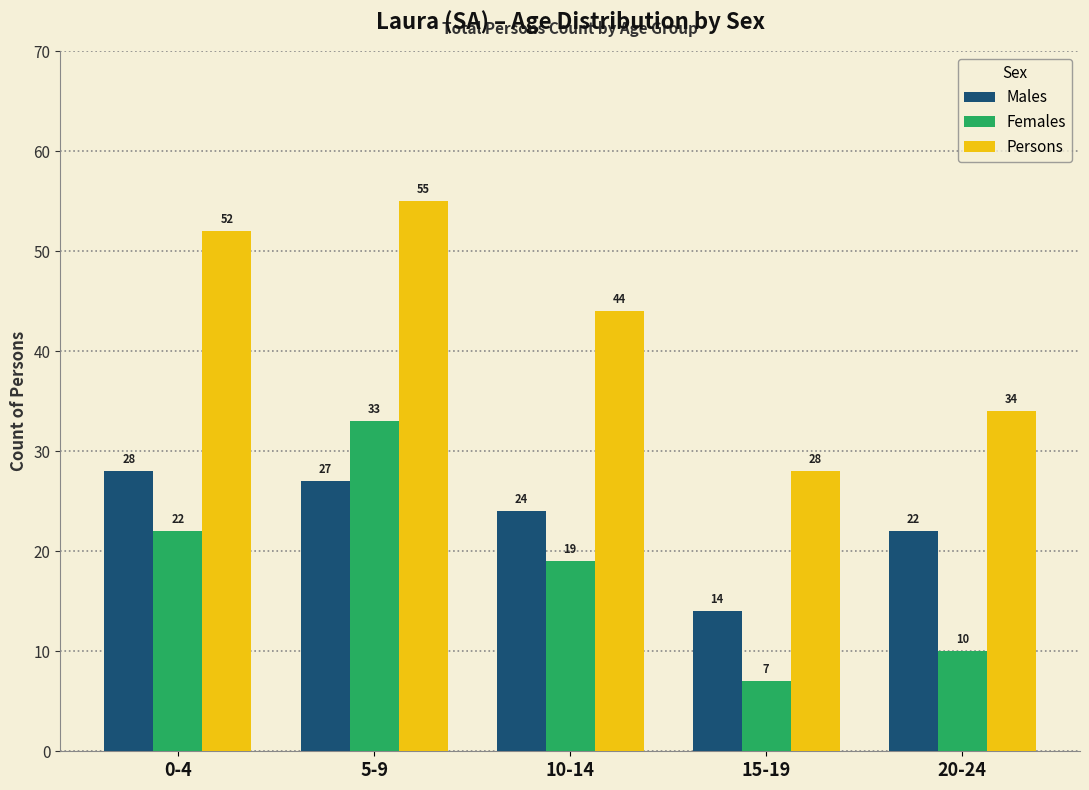

Reading left to right, what are all the values shown in this chart?

Males: 28	27	24	14	22
Females: 22	33	19	7	10
Persons: 52	55	44	28	34